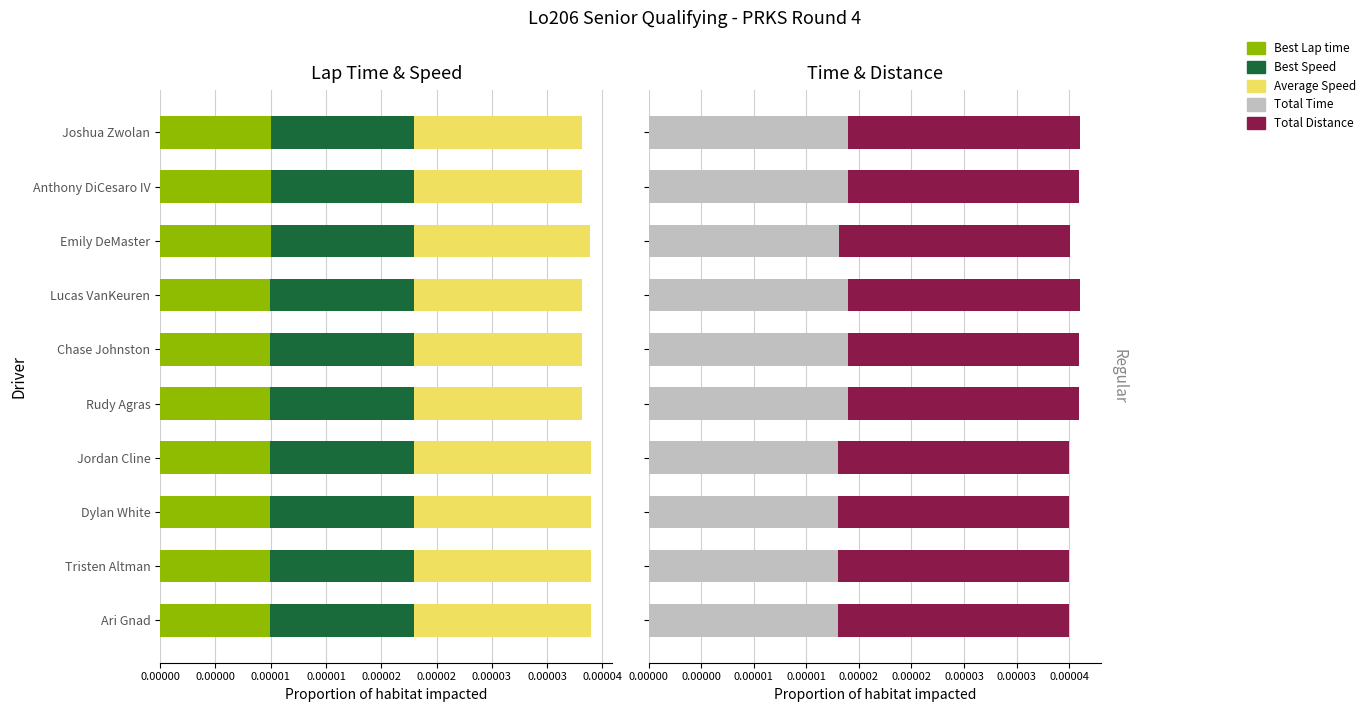

Read the Total Distance value at 0.00002.

0.6